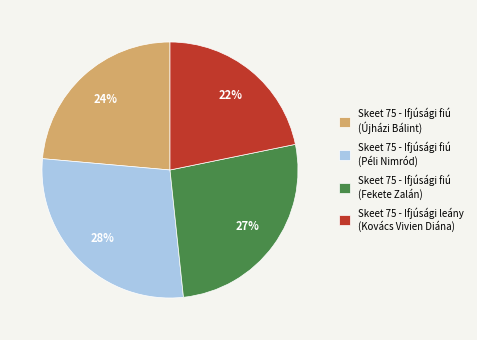

Is Skeet 75 - Ifjúsági fiú (Péli Nimród) the majority of the pie?

No